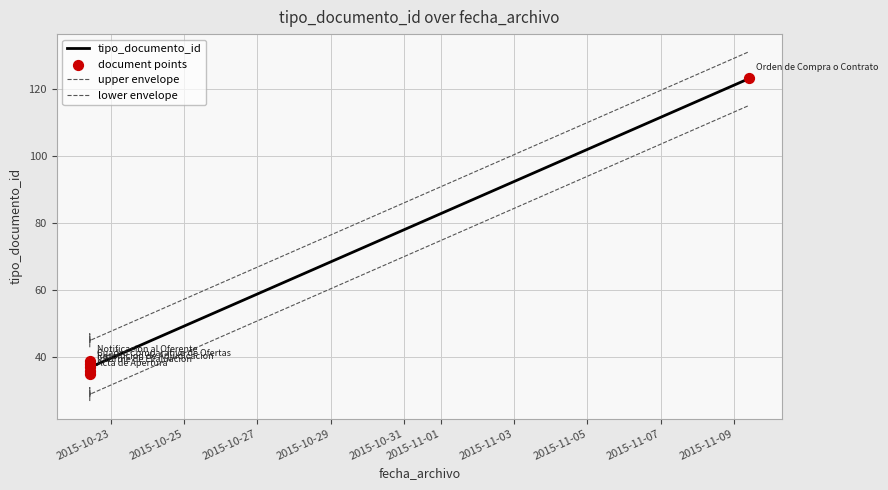

Which series reaches the maximum Y coordinate?

upper envelope